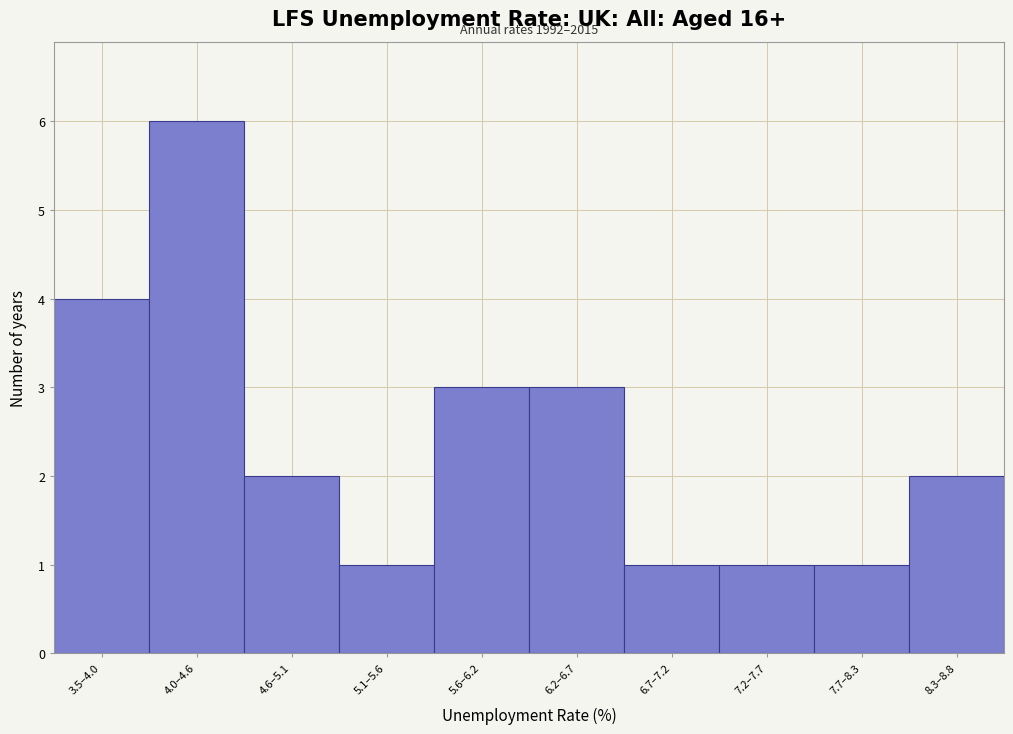

Reading left to right, list all the values displayed in this chart.

4	6	2	1	3	3	1	1	1	2